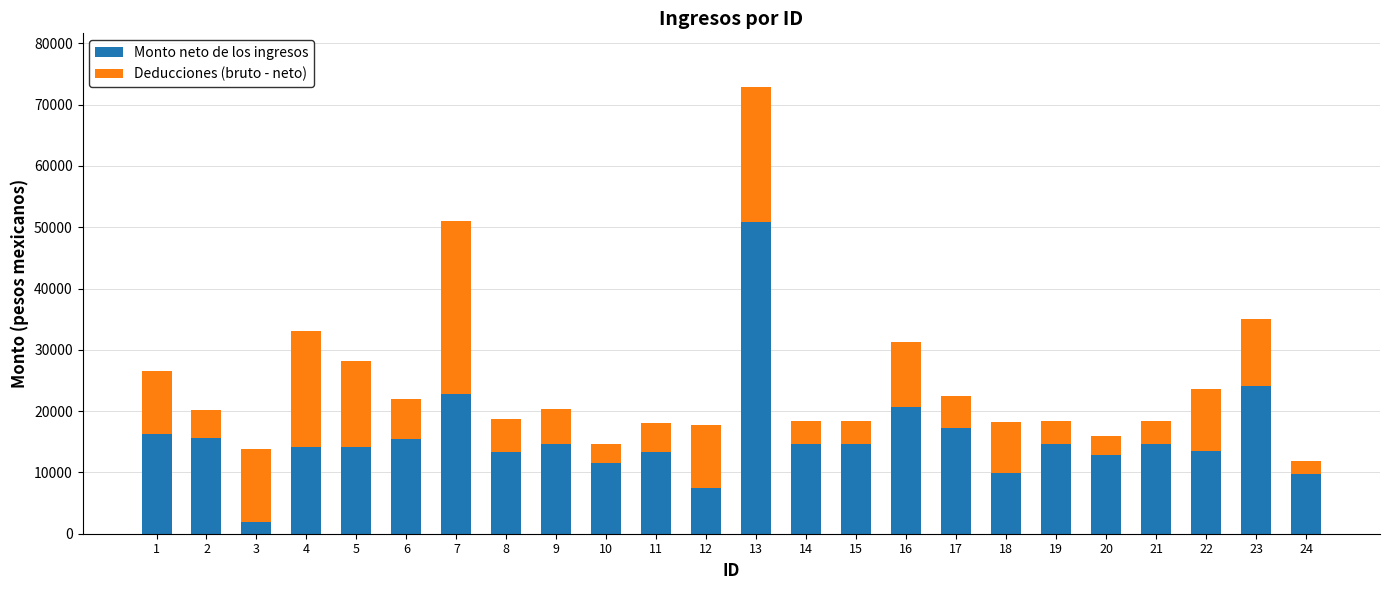

What is the sum of all Monto neto de los ingresos values?

377889.1